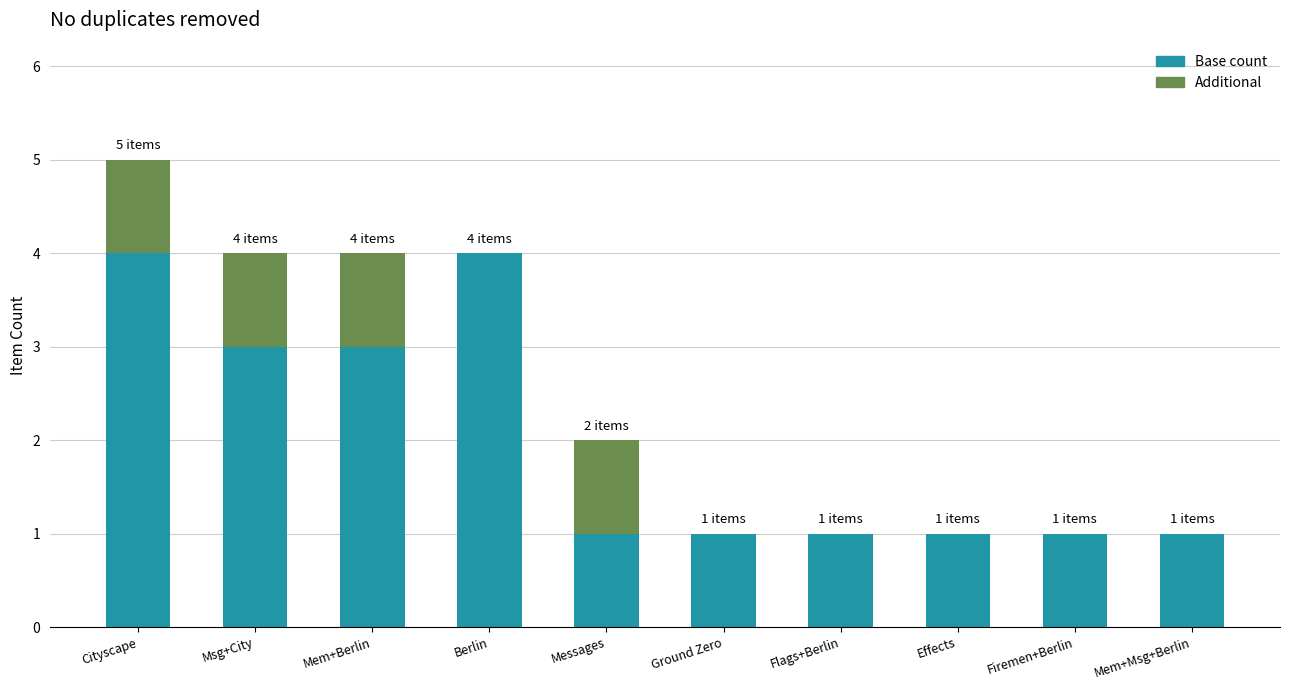

At which category is the sum across all series the highest?

Cityscape